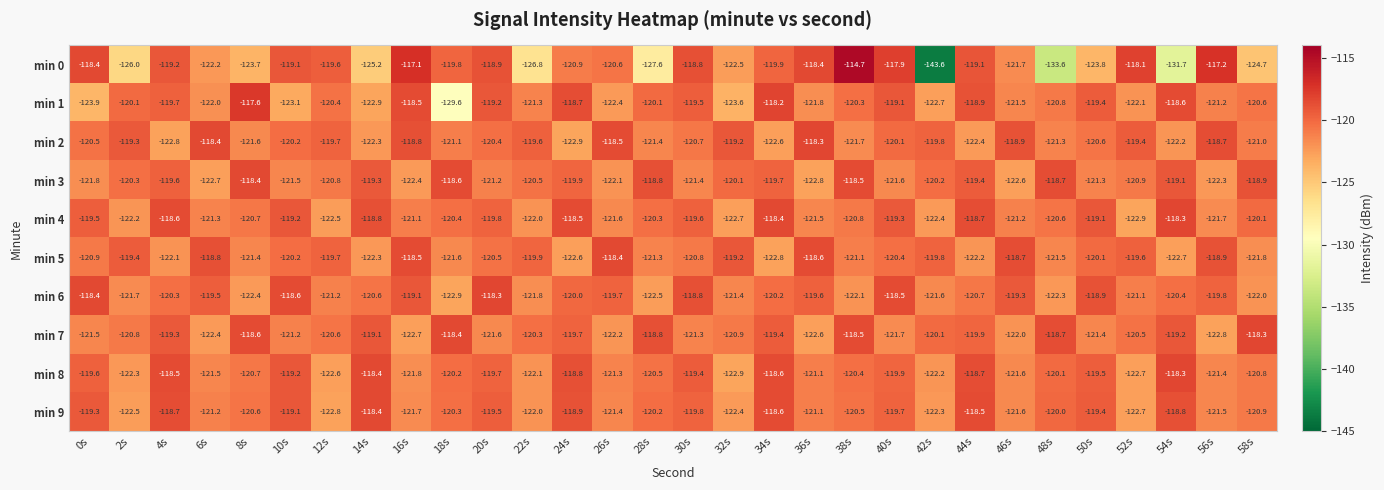

What is the sum of all min 7 values?

-3614.5